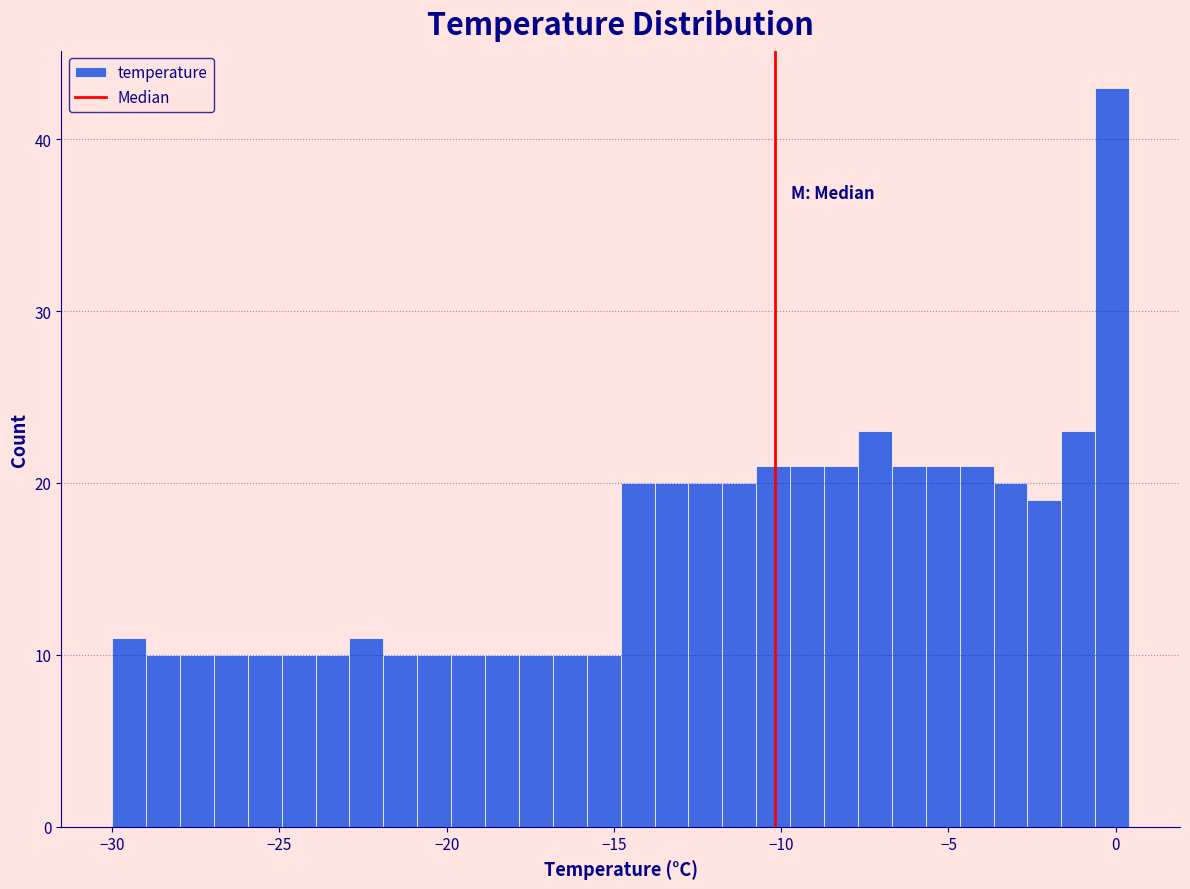

Around what value on the x-axis is the tallest bar? Give the approximate position of its centre, as read against the axis.

0.0